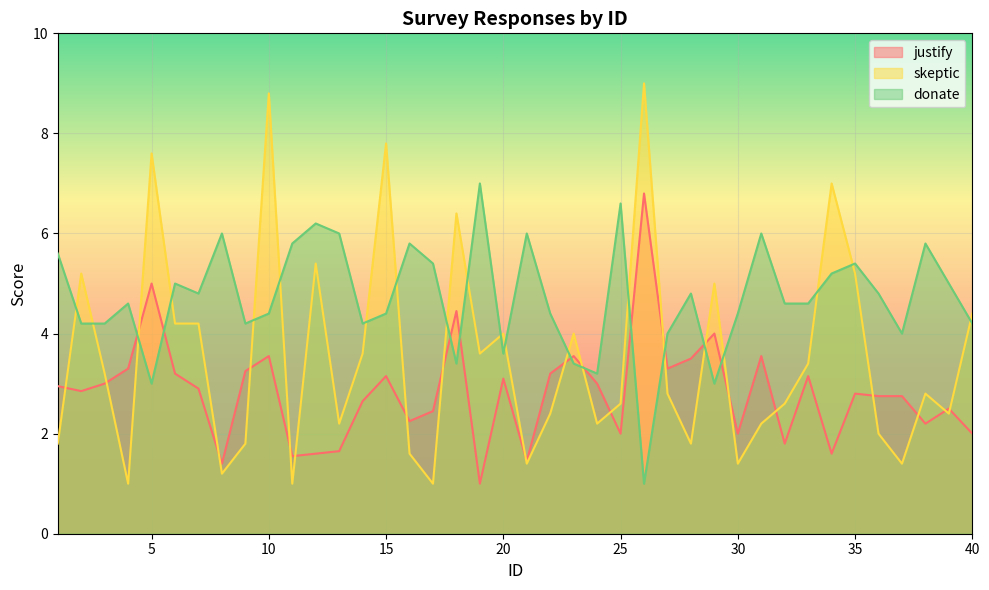

What value does the skeptic series have at 35?

5.2